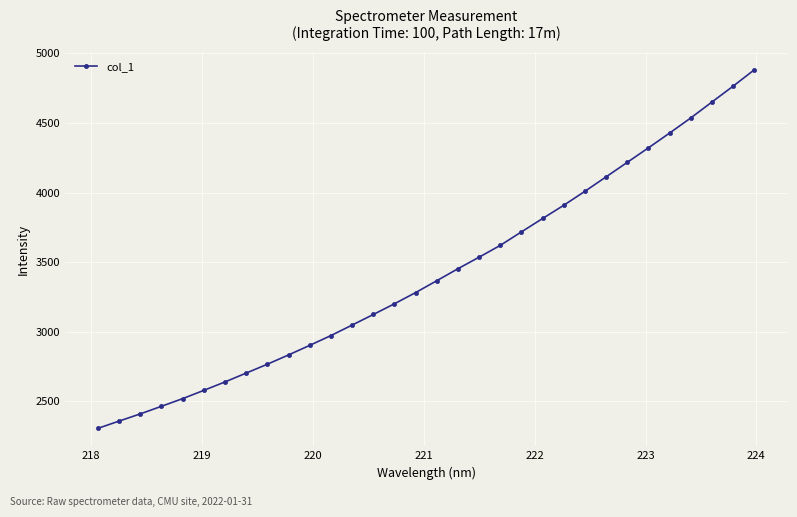

What is the value of the 2nd point from the left?

2358.8